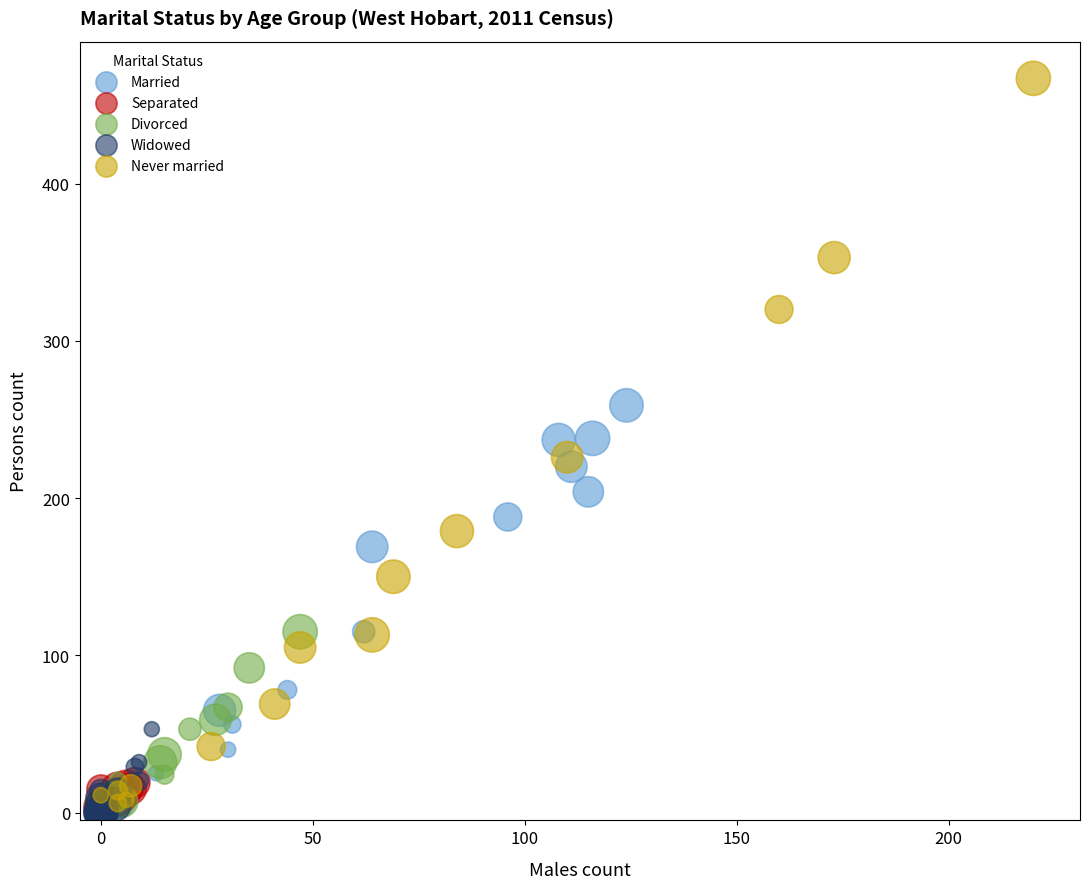

Which series reaches the maximum Y coordinate?

Never married